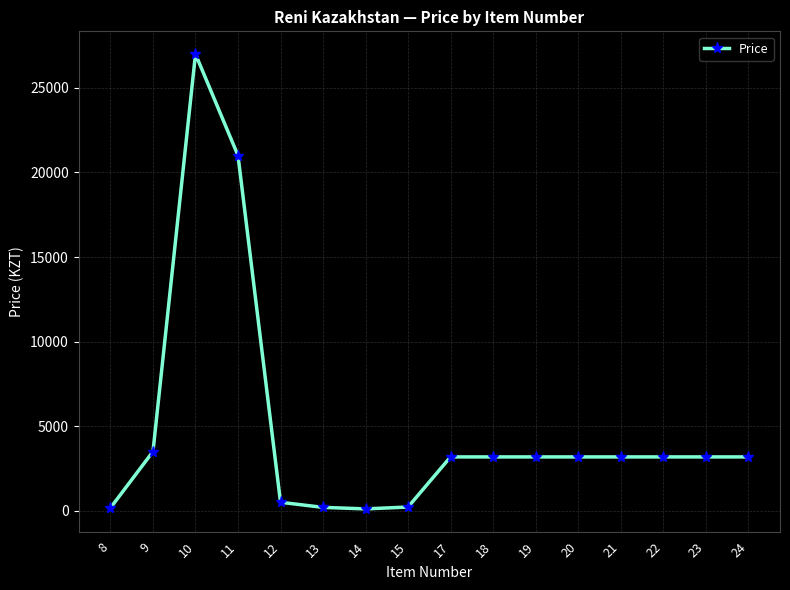

What is the maximum value shown in the chart?

27000